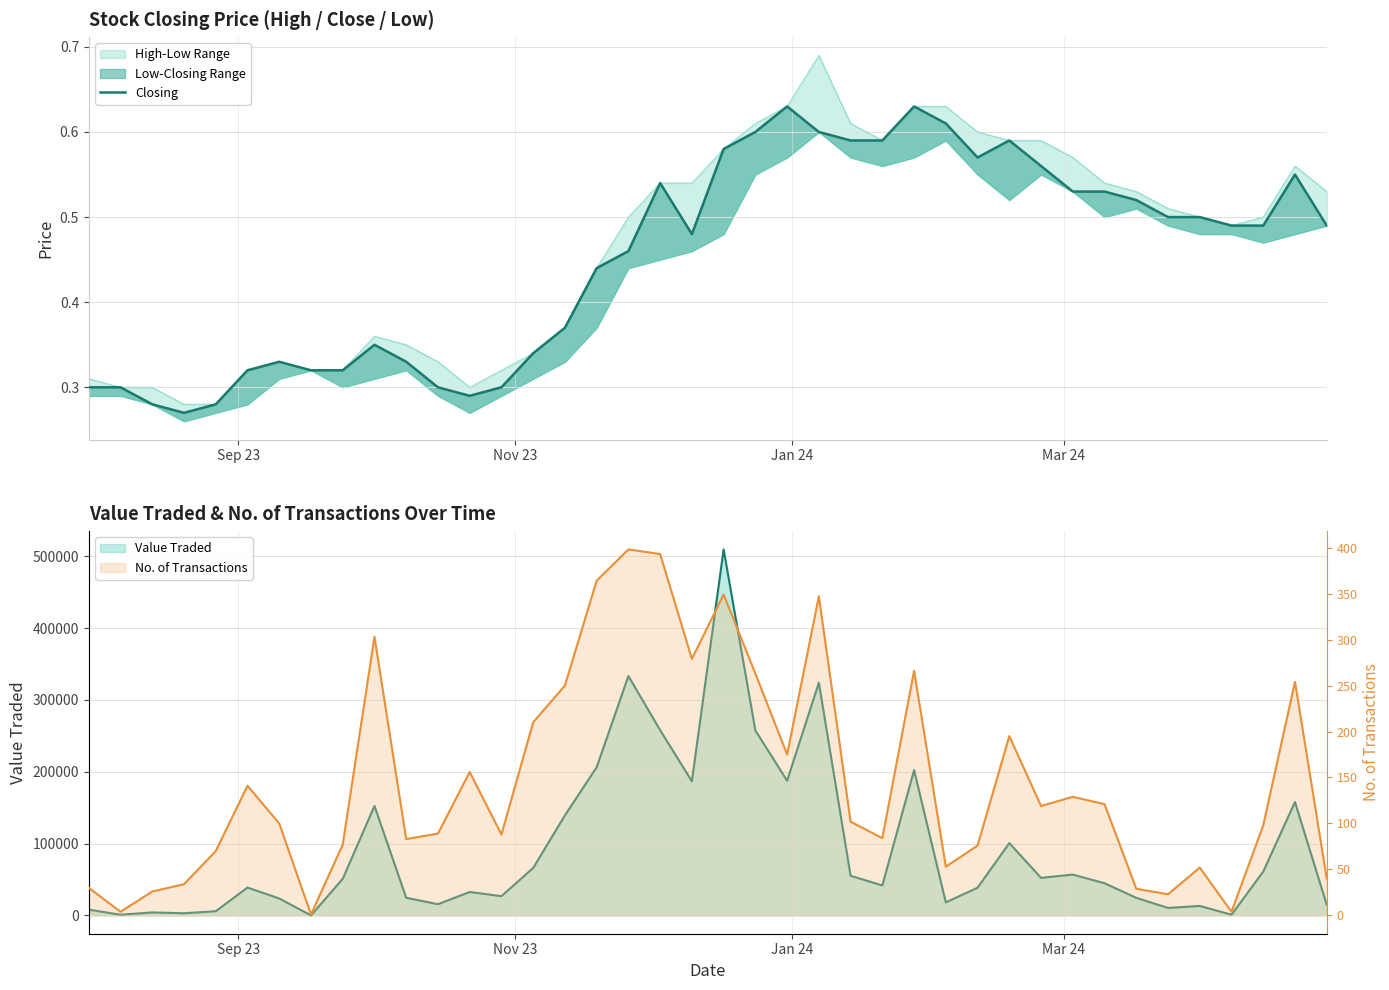

How many lines are shown in the chart?

1